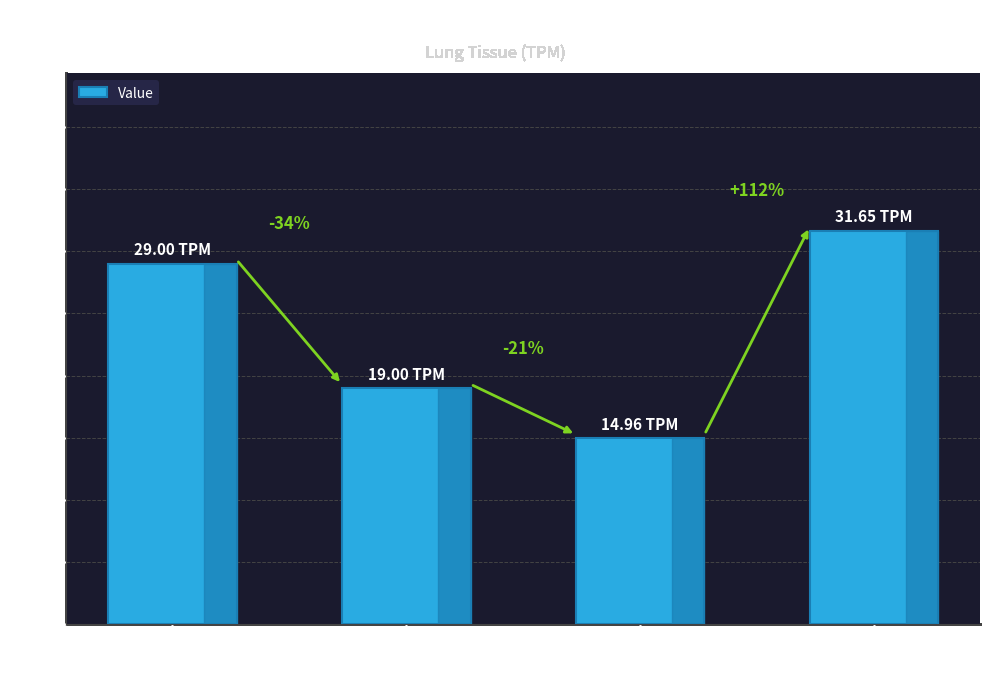

Are the bars horizontal?

No